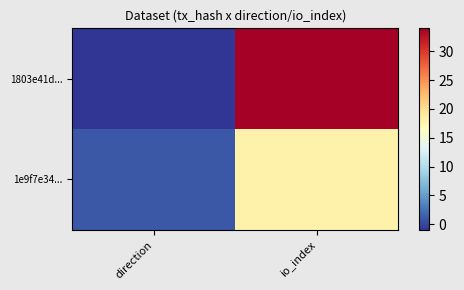

At which category is the sum across all series the highest?

io_index